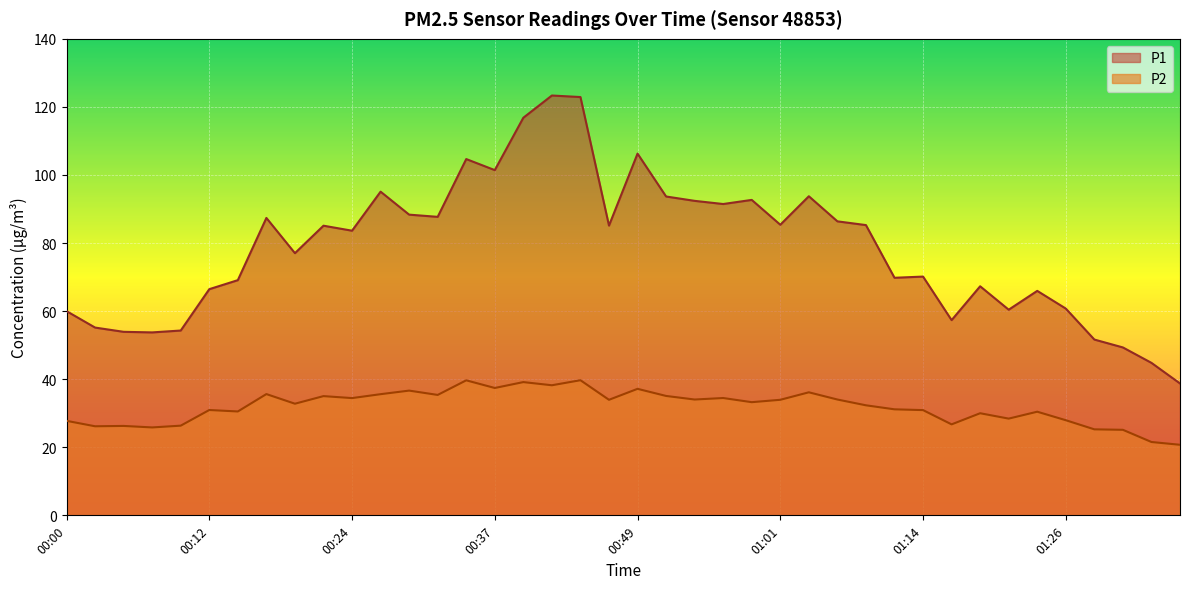

At which label is P2 closest to 30?

01:18